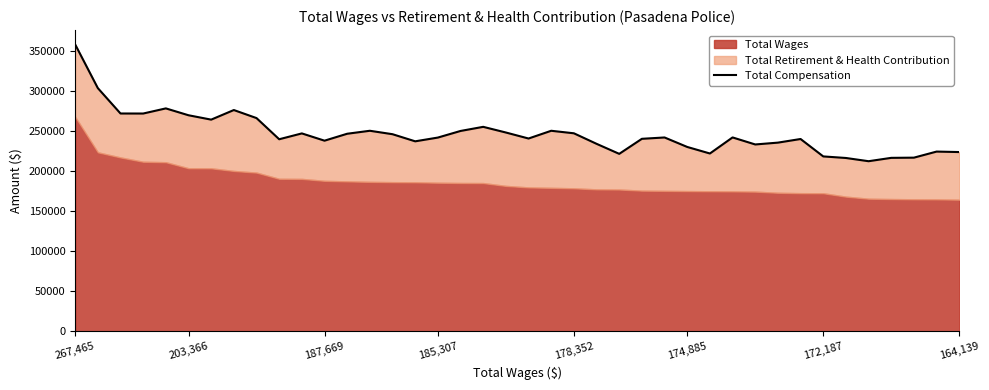

What is the change in value from 21 to 34?

-33934